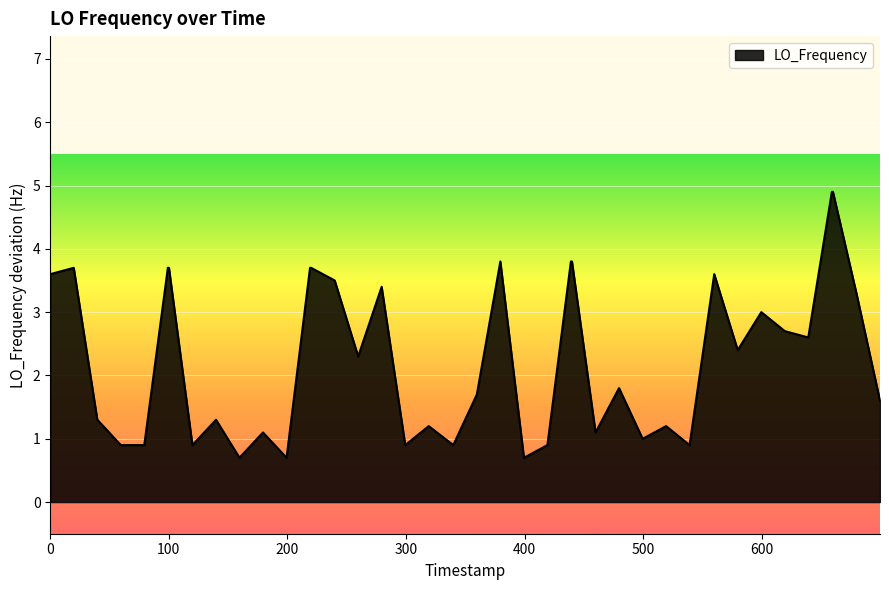

Reading right to left, extract all data points from this chart.

1.6	3.3	4.9	4.9	2.6	2.7	3.0	2.4	3.6	0.9	1.2	1.0	1.8	1.1	3.8	3.8	0.9	0.7	3.8	1.7	0.9	1.2	0.9	3.4	2.3	3.5	3.7	3.7	0.7	1.1	0.7	1.3	0.9	3.7	3.7	0.9	0.9	1.3	3.7	3.6